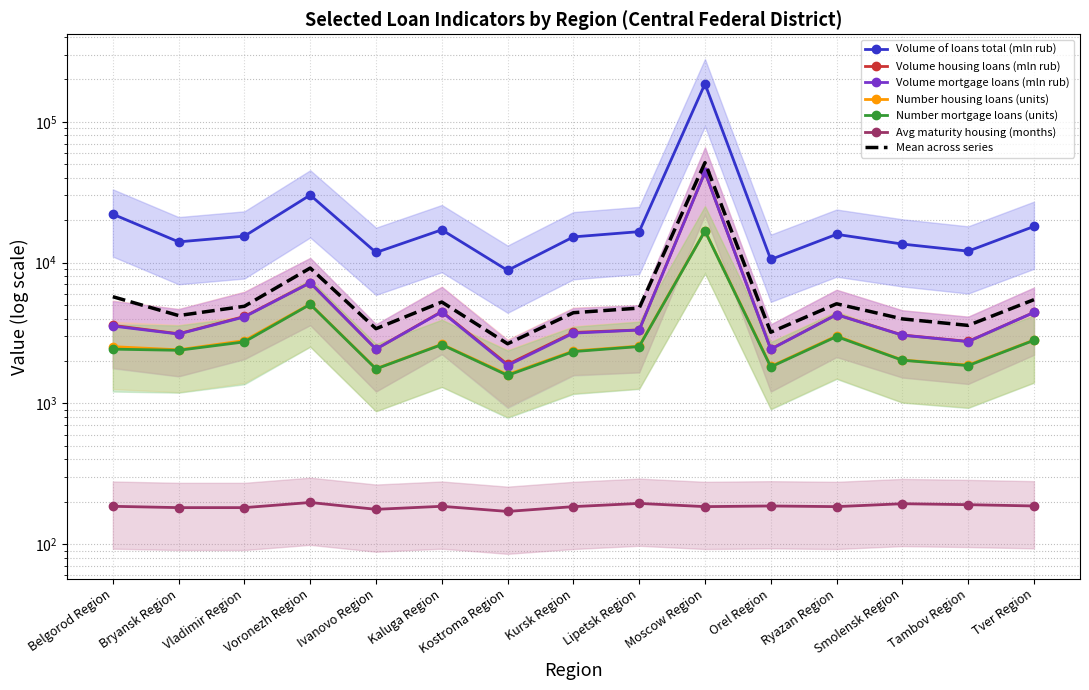

Where is Number housing loans (units) nearest to the value 9219?

Voronezh Region